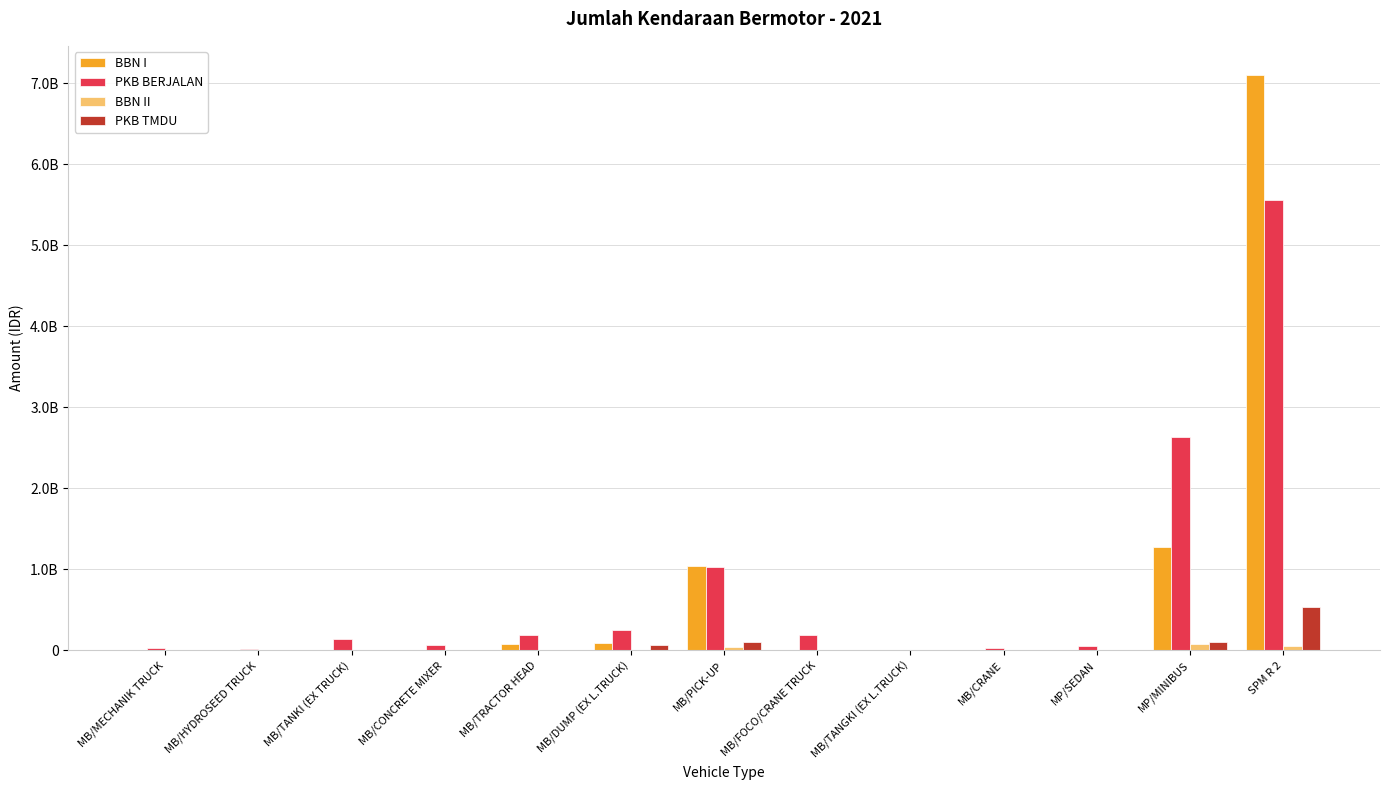

Are the bars horizontal?

No